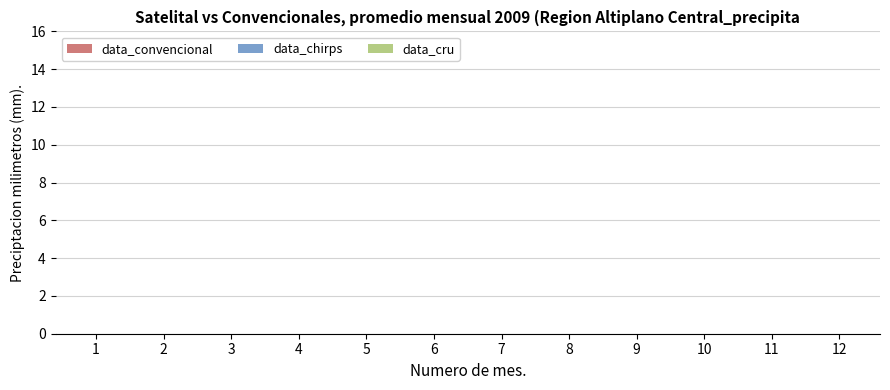

What are all the series names shown in the legend?

data_convencional, data_chirps, data_cru